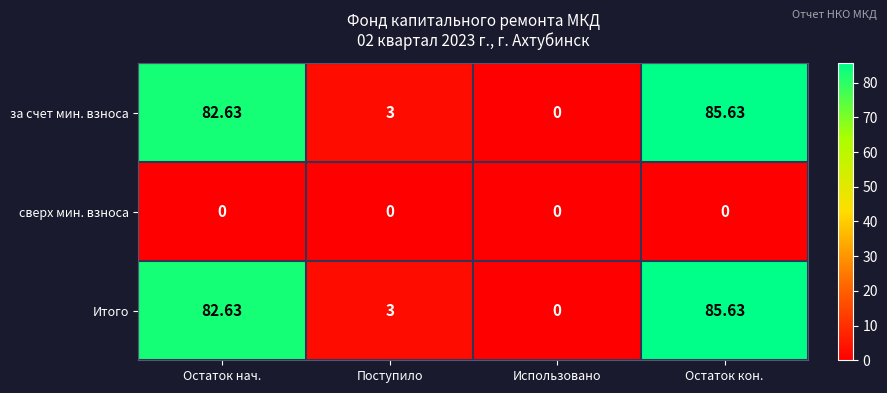

At which category is the sum across all series the highest?

Остаток кон.